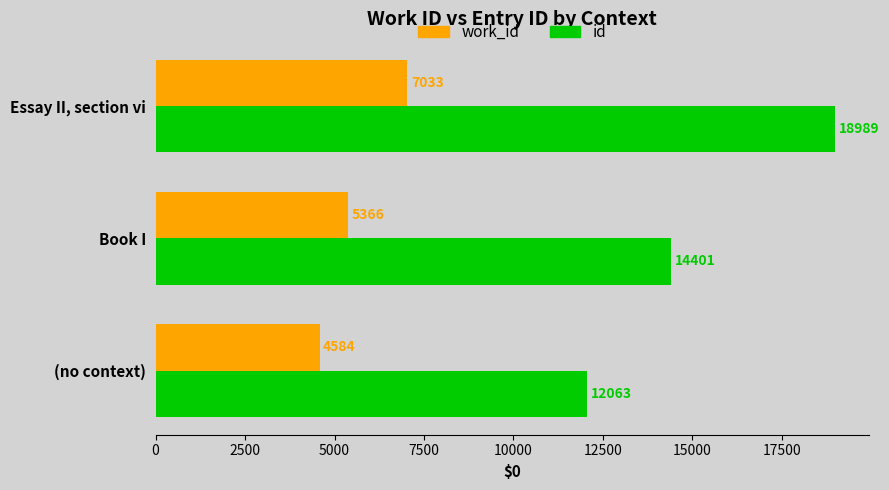

How many distinct data groups are displayed?

2